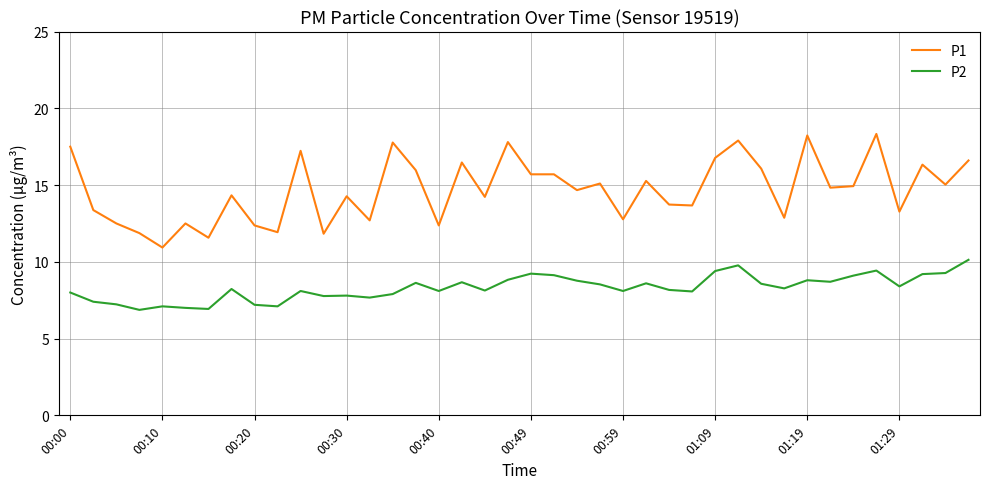

What is the difference between the second highest and minimum values in the P2 series?

2.9